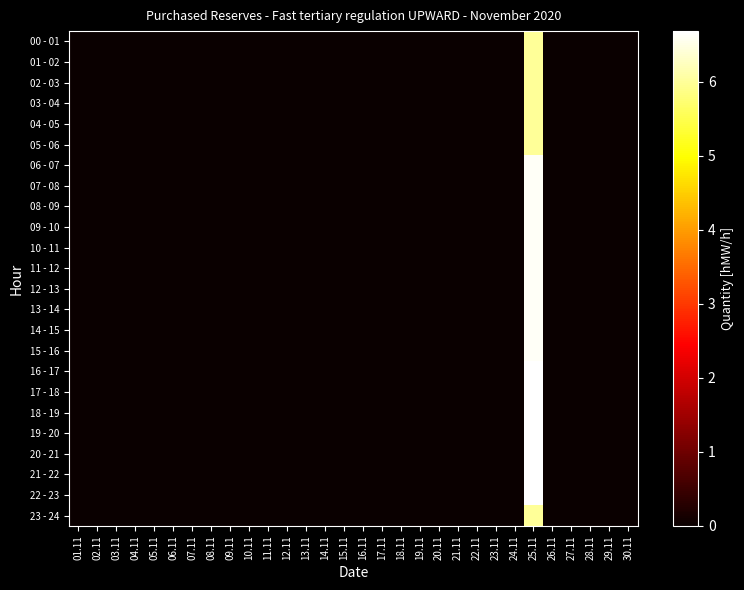

At which category is the sum across all series the highest?

25.11